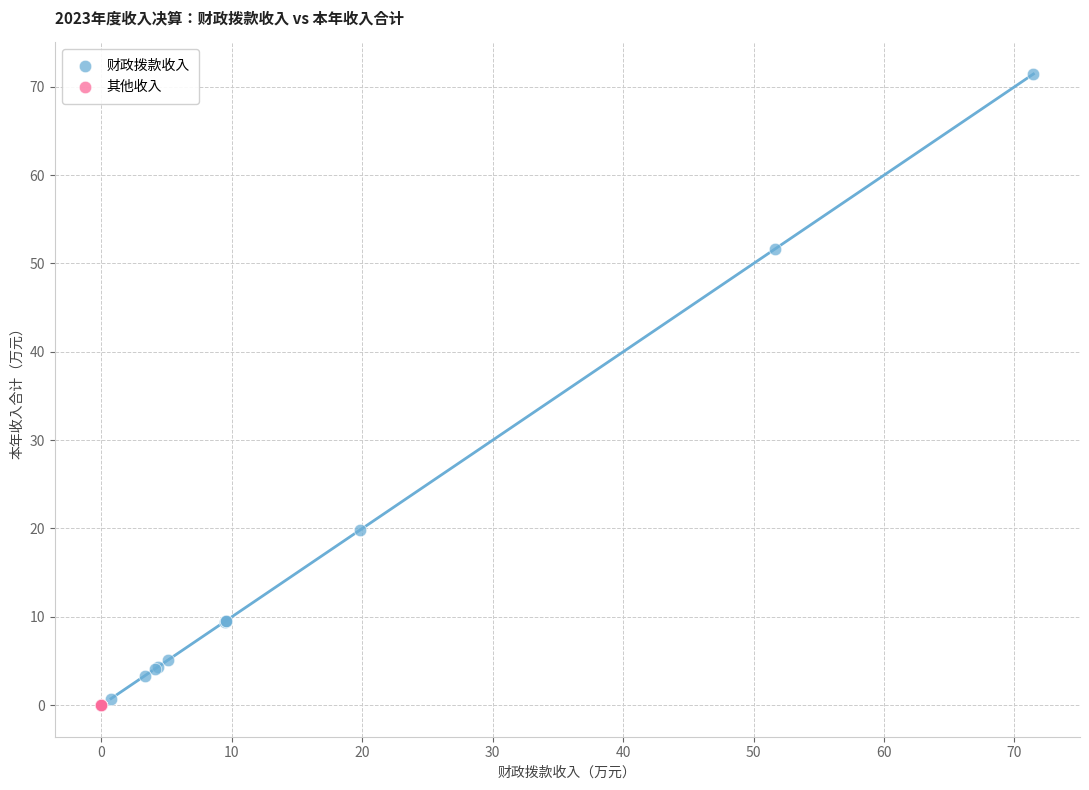

Which series contains the highest Y value?

财政拨款收入